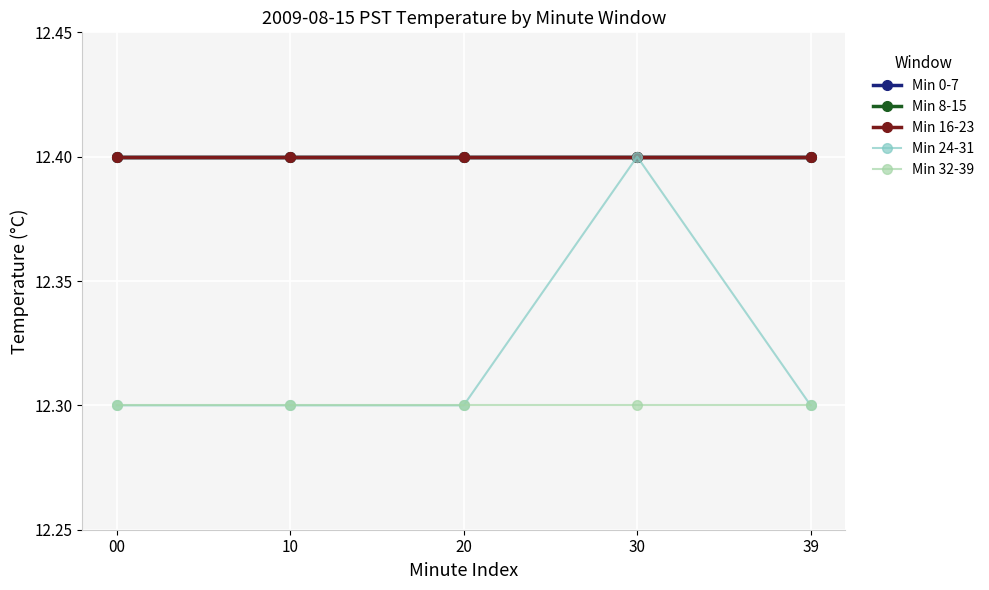

Does the chart have visible grid lines?

Yes